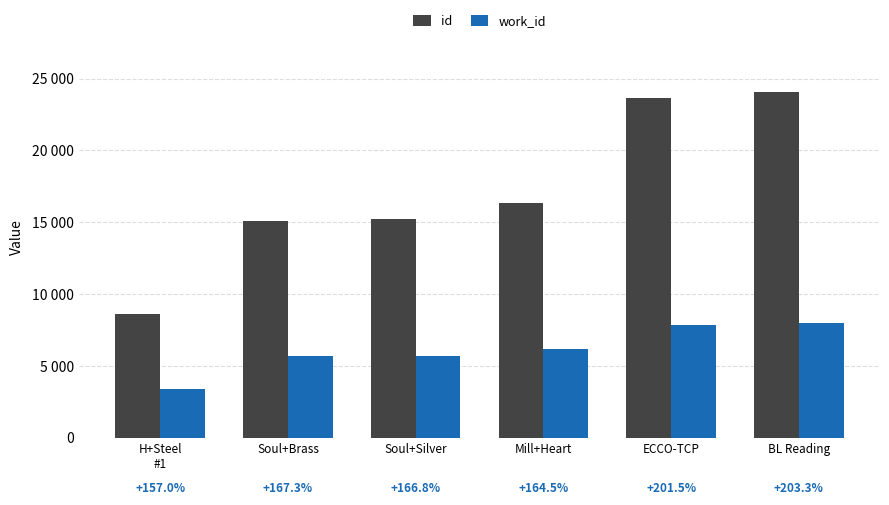

What is the minimum value for id?

8634